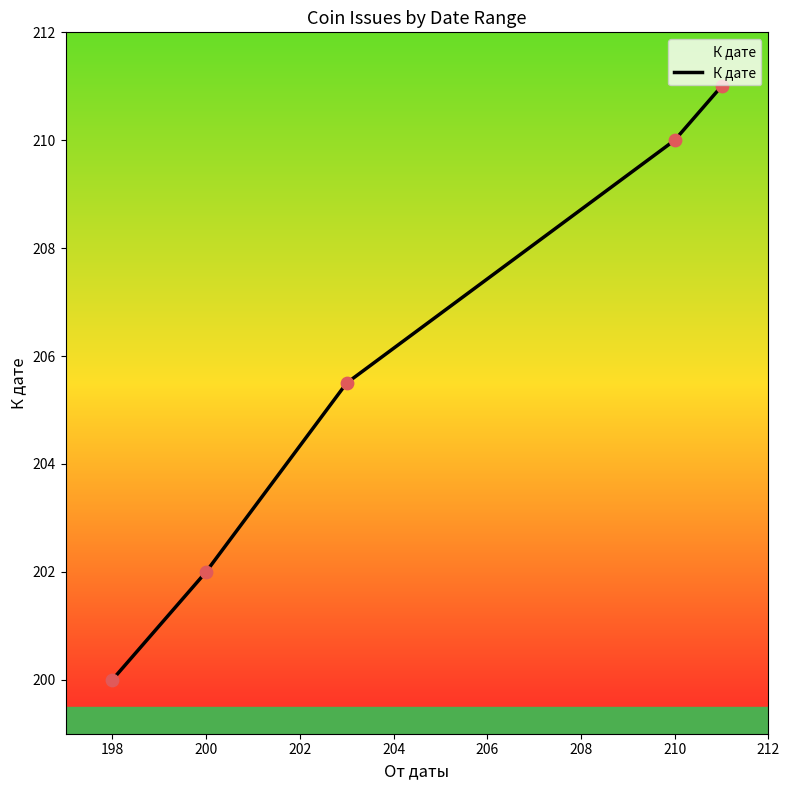

True or false: the data has more than 0 interior local peaks.

False